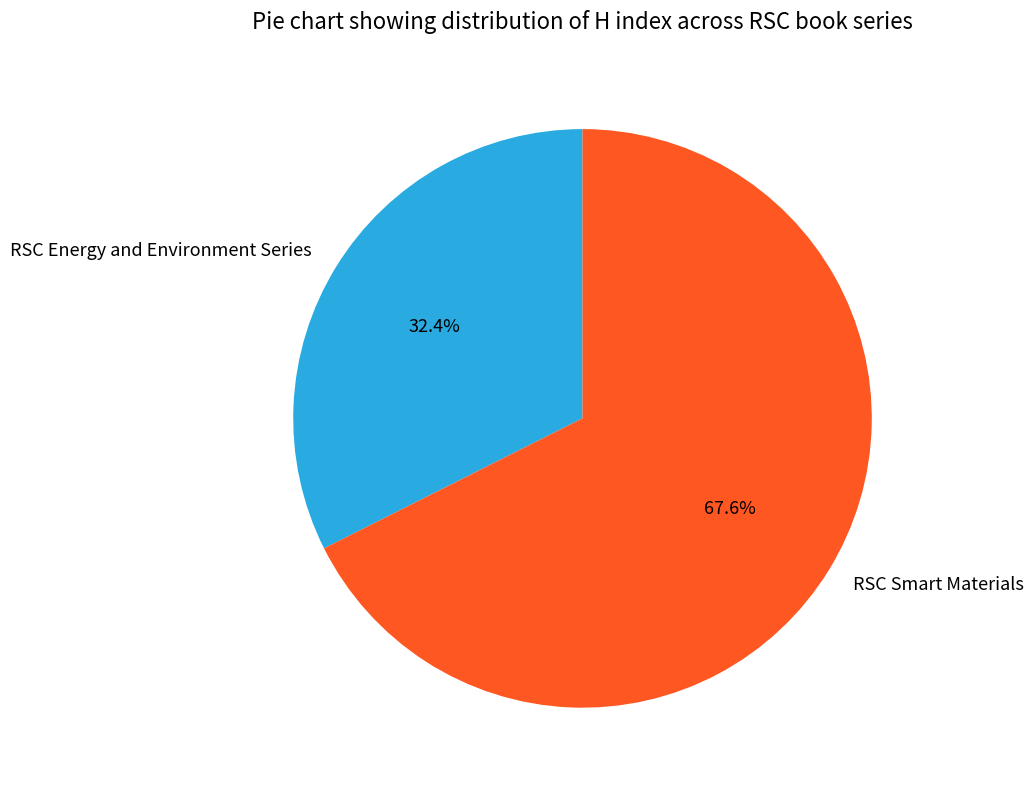

Count the number of slices in the pie.

2